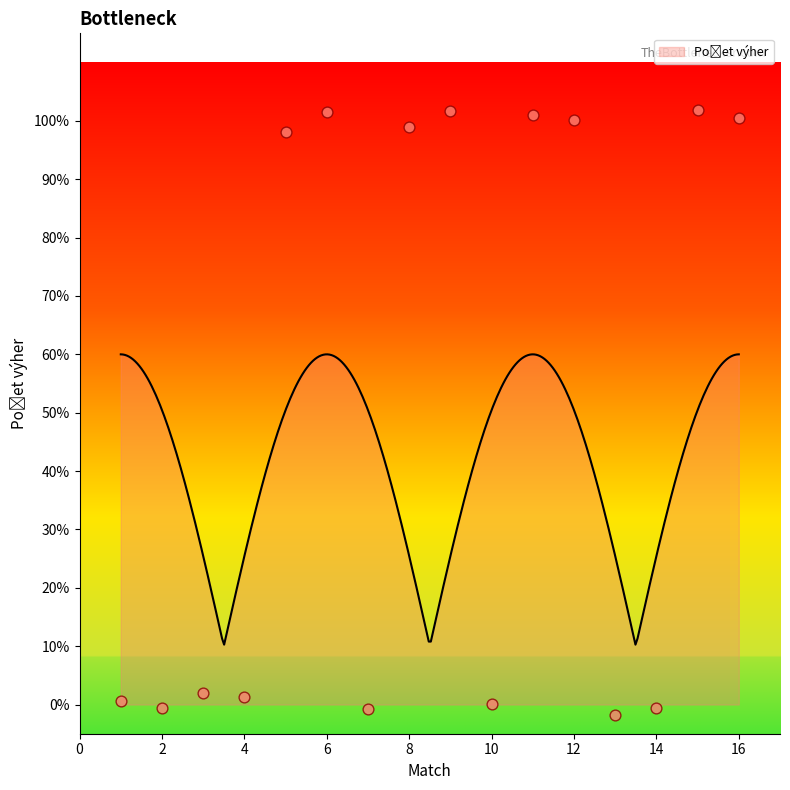

What is the change in value from 3 to 9?

+1.0